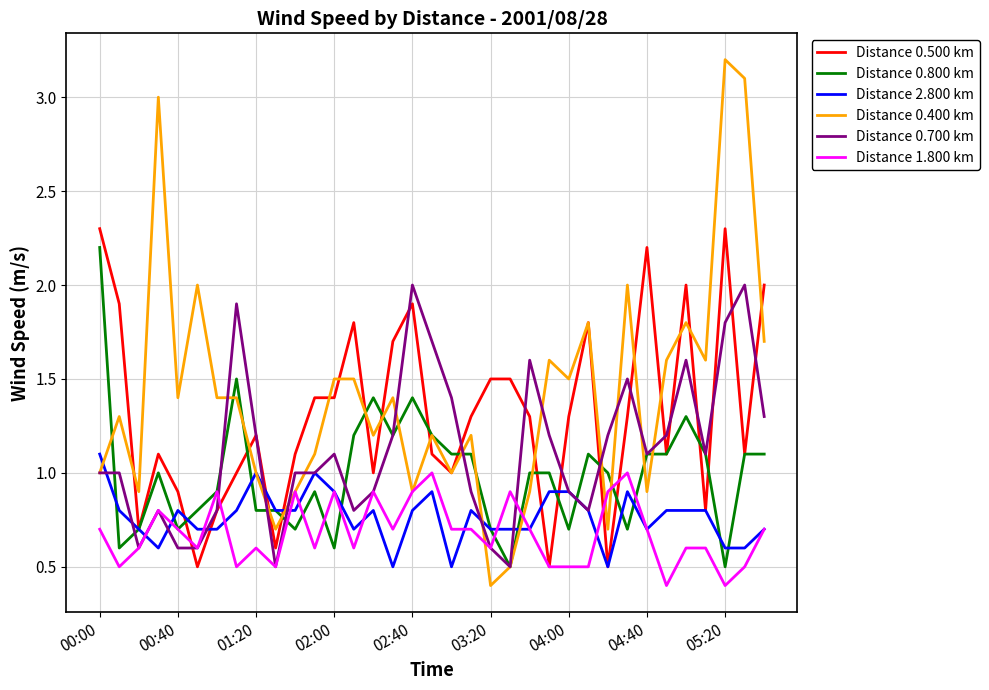

What is the maximum value shown in the chart?

3.2